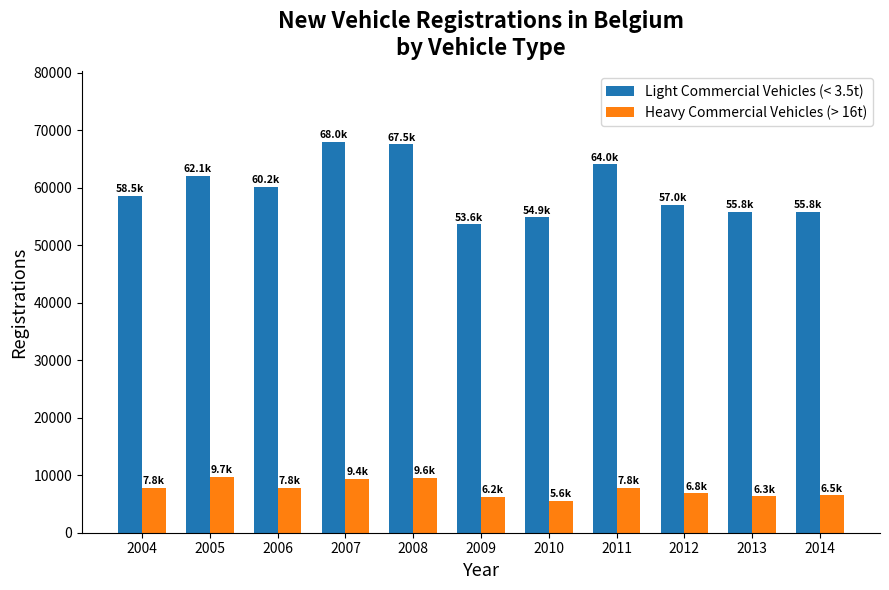

Rank the series by their average value, from highest to lowest.

Light Commercial Vehicles (< 3.5t), Heavy Commercial Vehicles (> 16t)